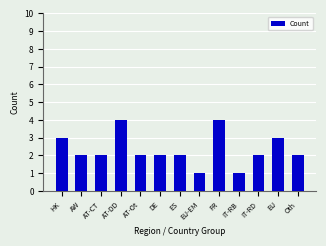

What is the sum of the values at IT-RD and FR?

6